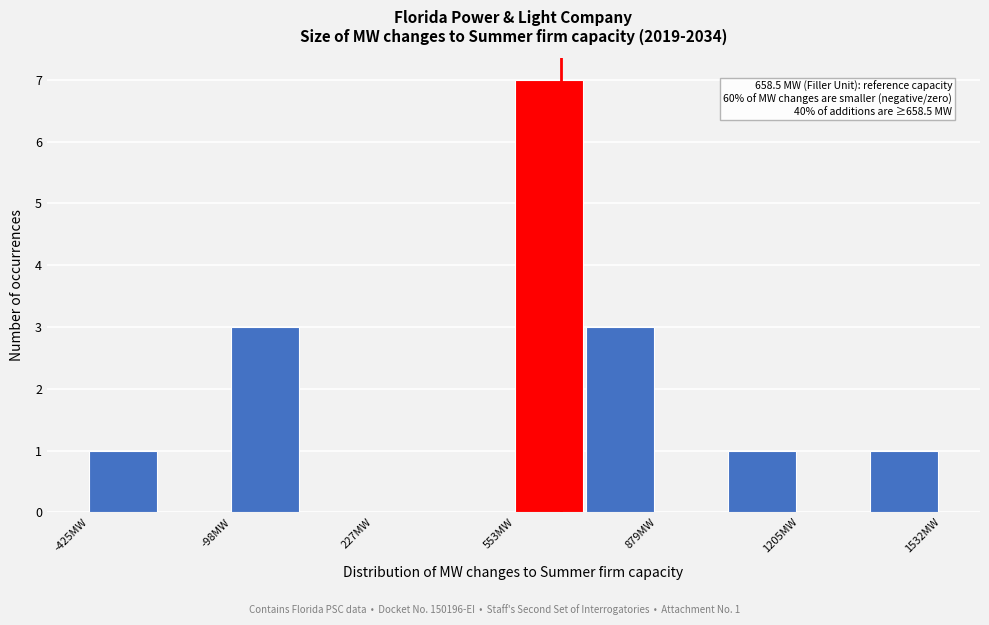

Around what value on the x-axis is the tallest bar? Give the approximate position of its centre, as read against the axis.

650